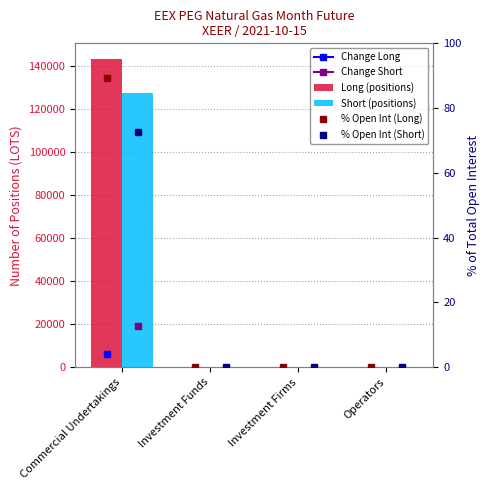

Are the bars grouped side by side (vs. stacked)?

Yes